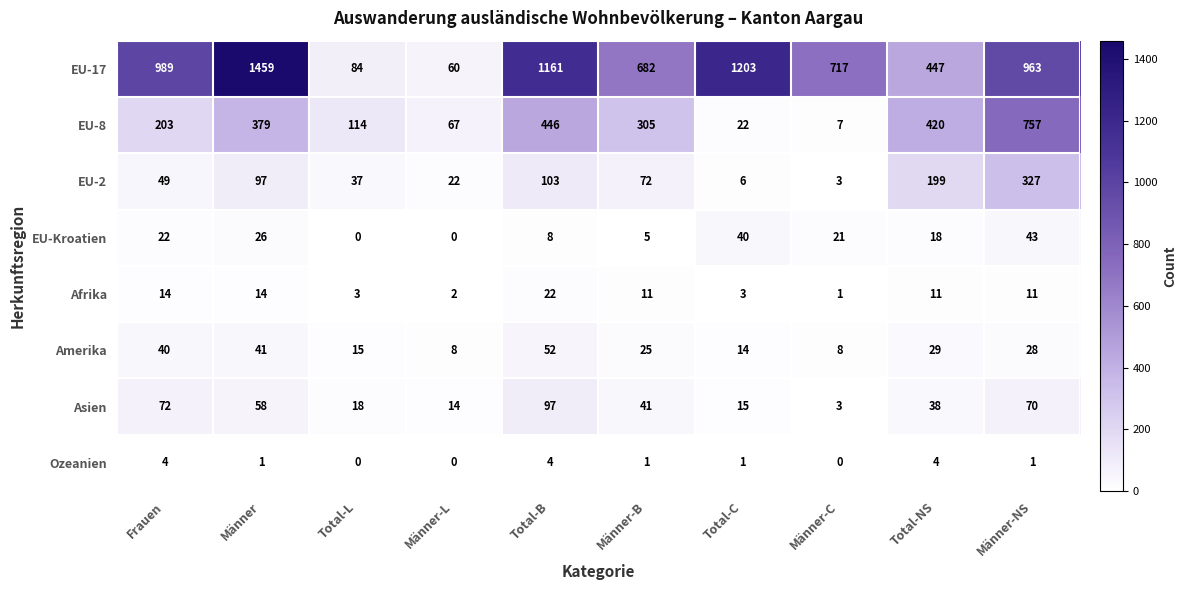

What is the sum of the EU-8 values at Männer and Frauen?

582